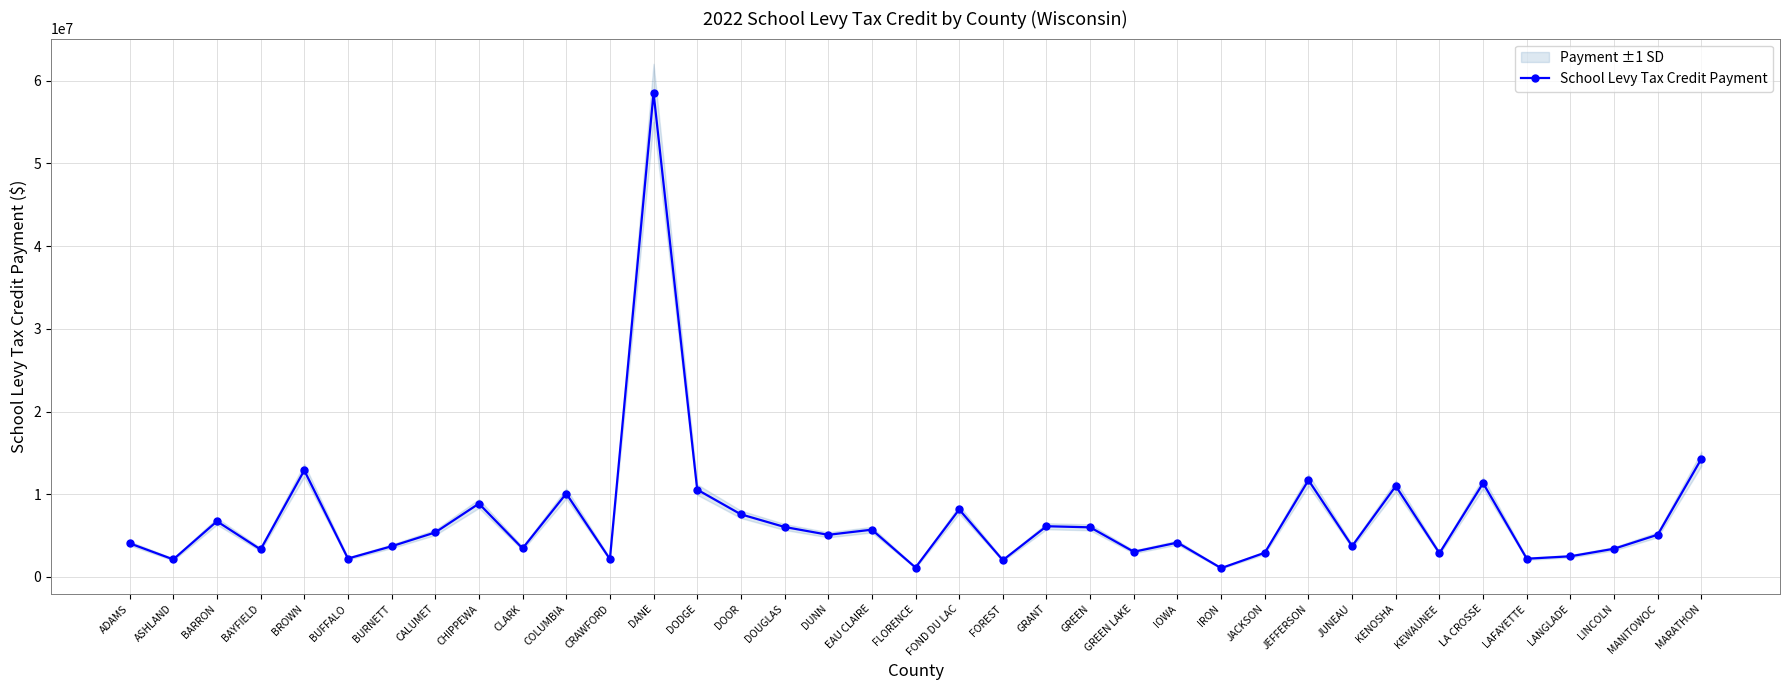

List the labels in order of value, largest first.

DANE, MARATHON, BROWN, JEFFERSON, LA CROSSE, KENOSHA, DODGE, COLUMBIA, CHIPPEWA, FOND DU LAC, DOOR, BARRON, GRANT, DOUGLAS, GREEN, EAU CLAIRE, CALUMET, MANITOWOC, DUNN, IOWA, ADAMS, JUNEAU, BURNETT, CLARK, LINCOLN, BAYFIELD, GREEN LAKE, JACKSON, KEWAUNEE, LANGLADE, BUFFALO, LAFAYETTE, CRAWFORD, ASHLAND, FOREST, FLORENCE, IRON